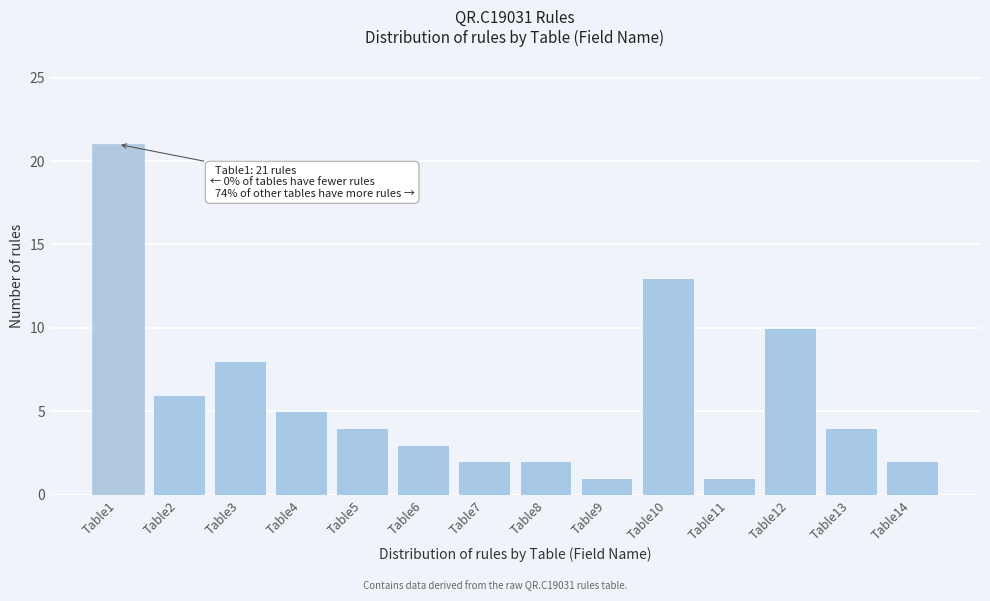

Reading left to right, list all the values displayed in this chart.

Table1=21	Table2=6	Table3=8	Table4=5	Table5=4	Table6=3	Table7=2	Table8=2	Table9=1	Table10=13	Table11=1	Table12=10	Table13=4	Table14=2